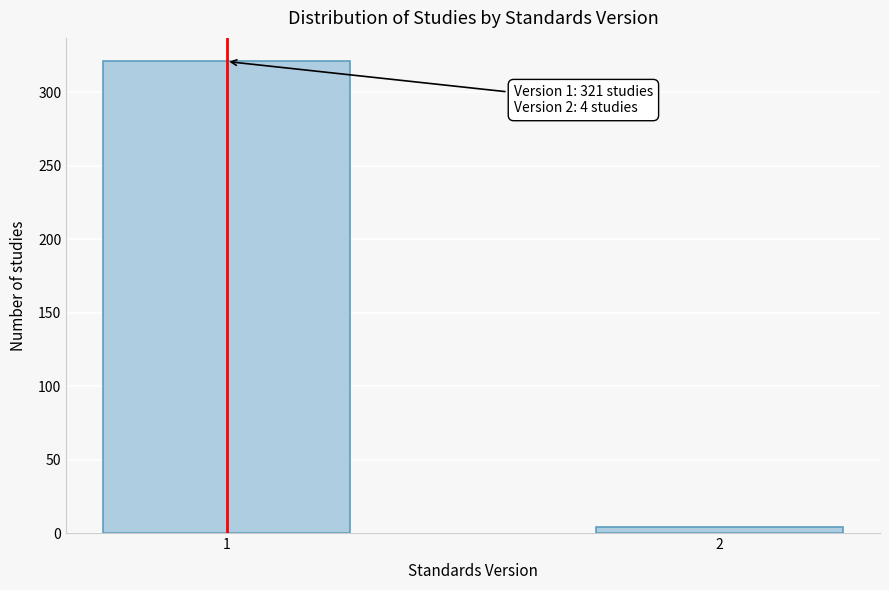

Reading left to right, extract all data points from this chart.

1=321	2=4